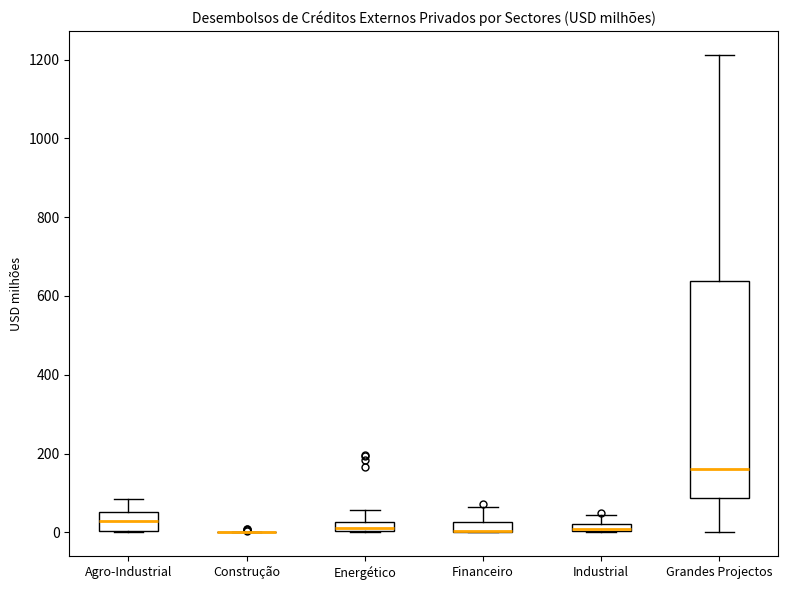

Comparing the boxes themselves (not the whiskers), which one is the tallest?

Grandes Projectos